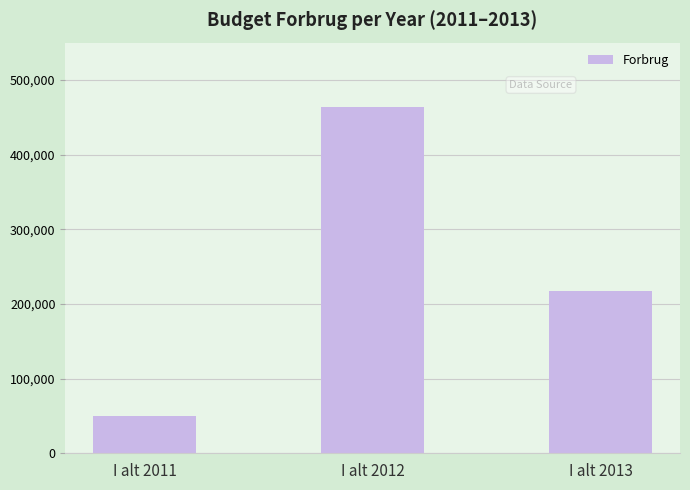

What is the maximum value shown in the chart?

463532.3